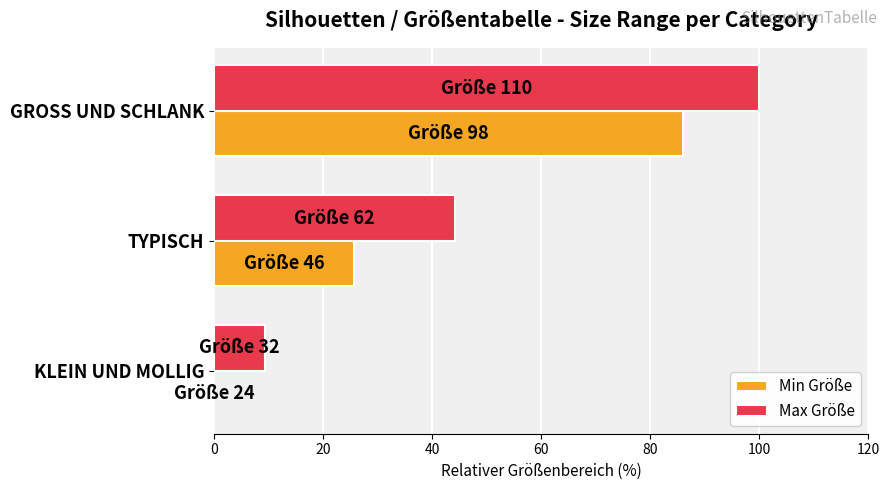

Which series has the largest total across all categories?

Max Größe